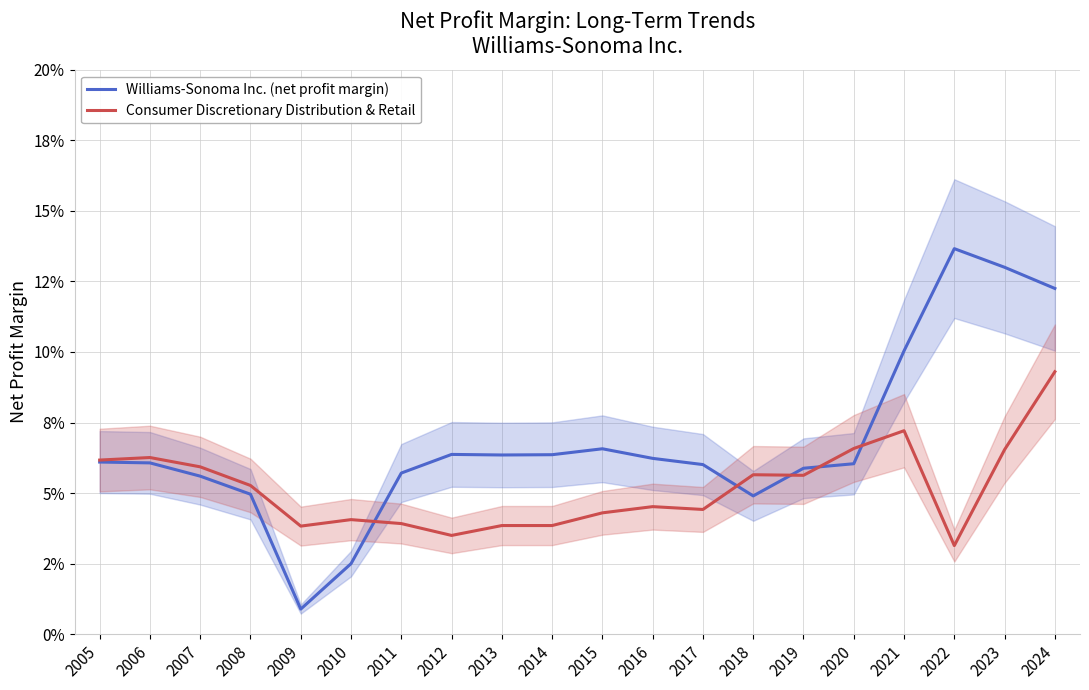

Between which two adjacent categories do Williams-Sonoma Inc. (net profit margin) and Consumer Discretionary Distribution & Retail first intersect?

2010 and 2011